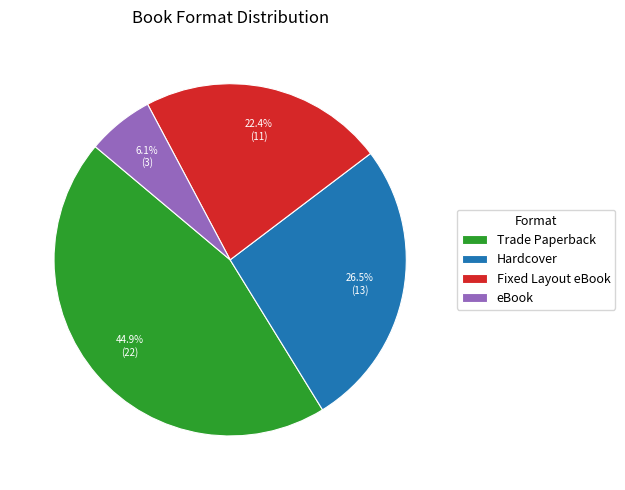

How much of the chart is everything except Trade Paperback?

55.1%